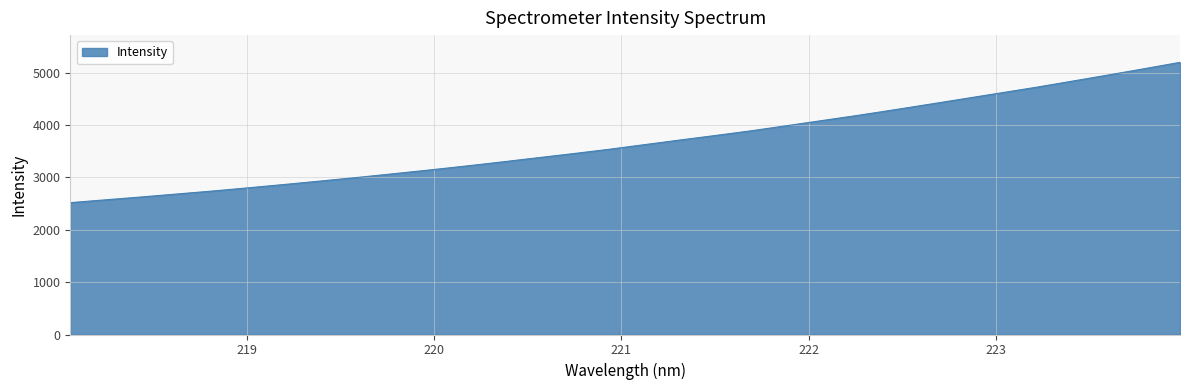

What is the minimum value shown in the chart?

2518.5